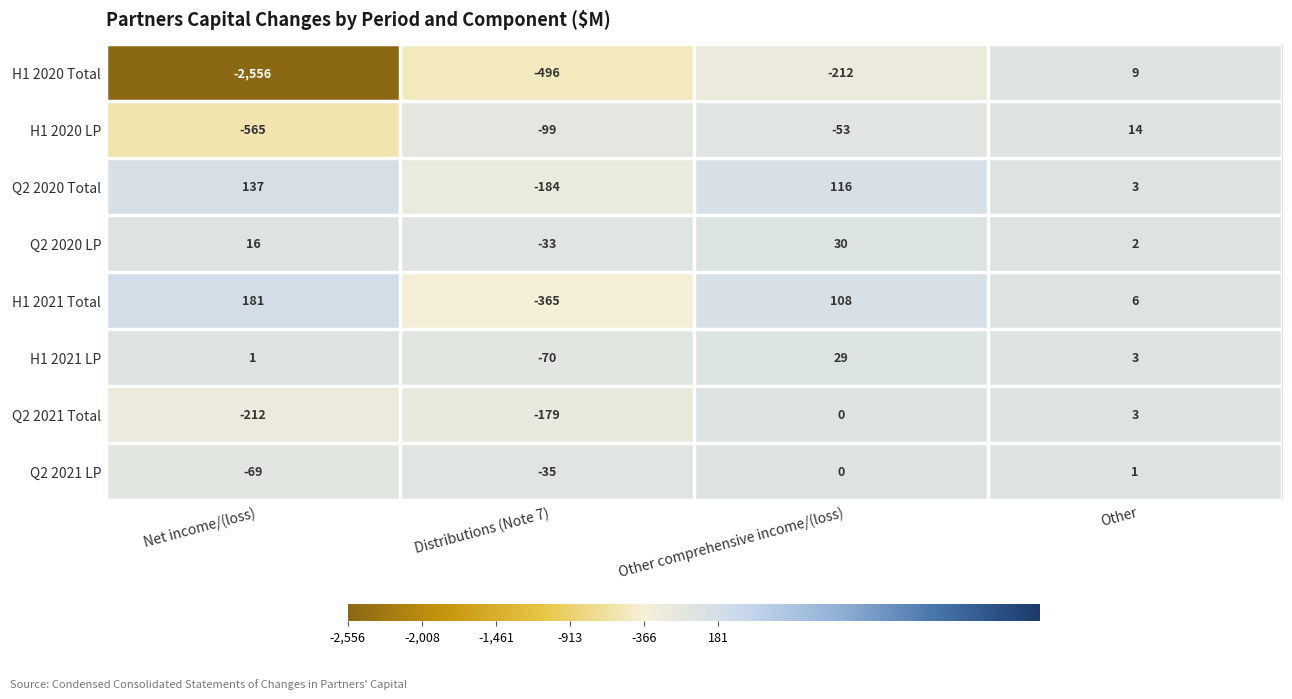

Is the value of Q2 2021 LP at Other comprehensive income/(loss) greater than the value of Q2 2020 Total at Other comprehensive income/(loss)?

No